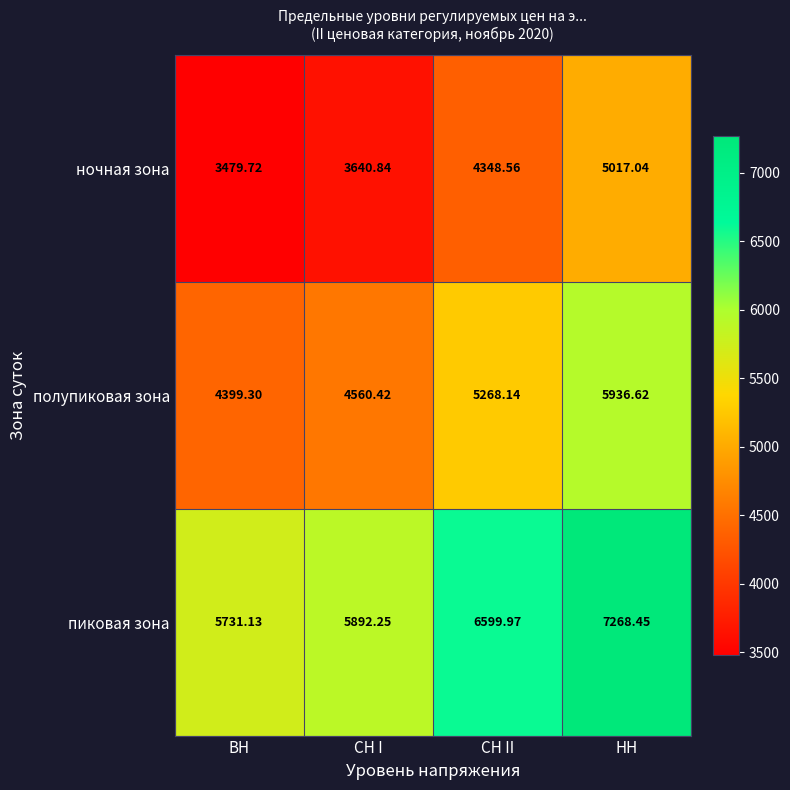

List the series in order of their peak value, highest first.

пиковая зона, полупиковая зона, ночная зона